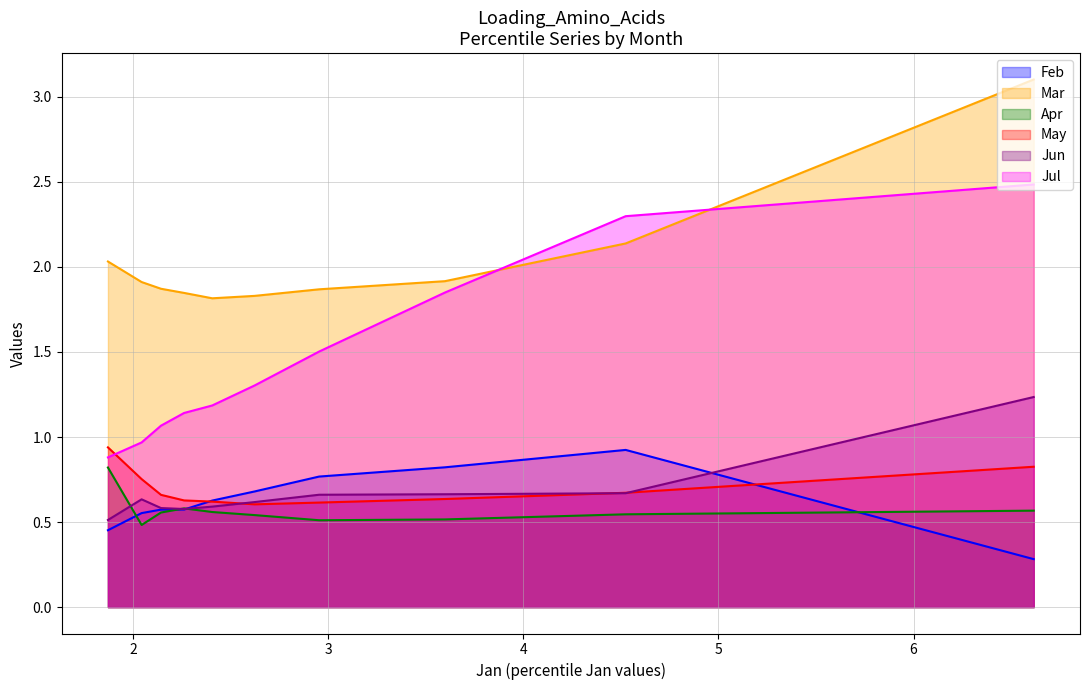

What value does the Apr series have at pct05?

0.6